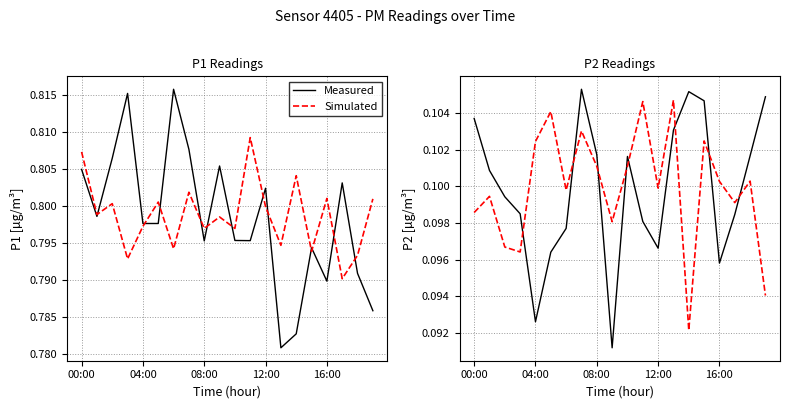

How many interior local peaks does the Measured series have?

3